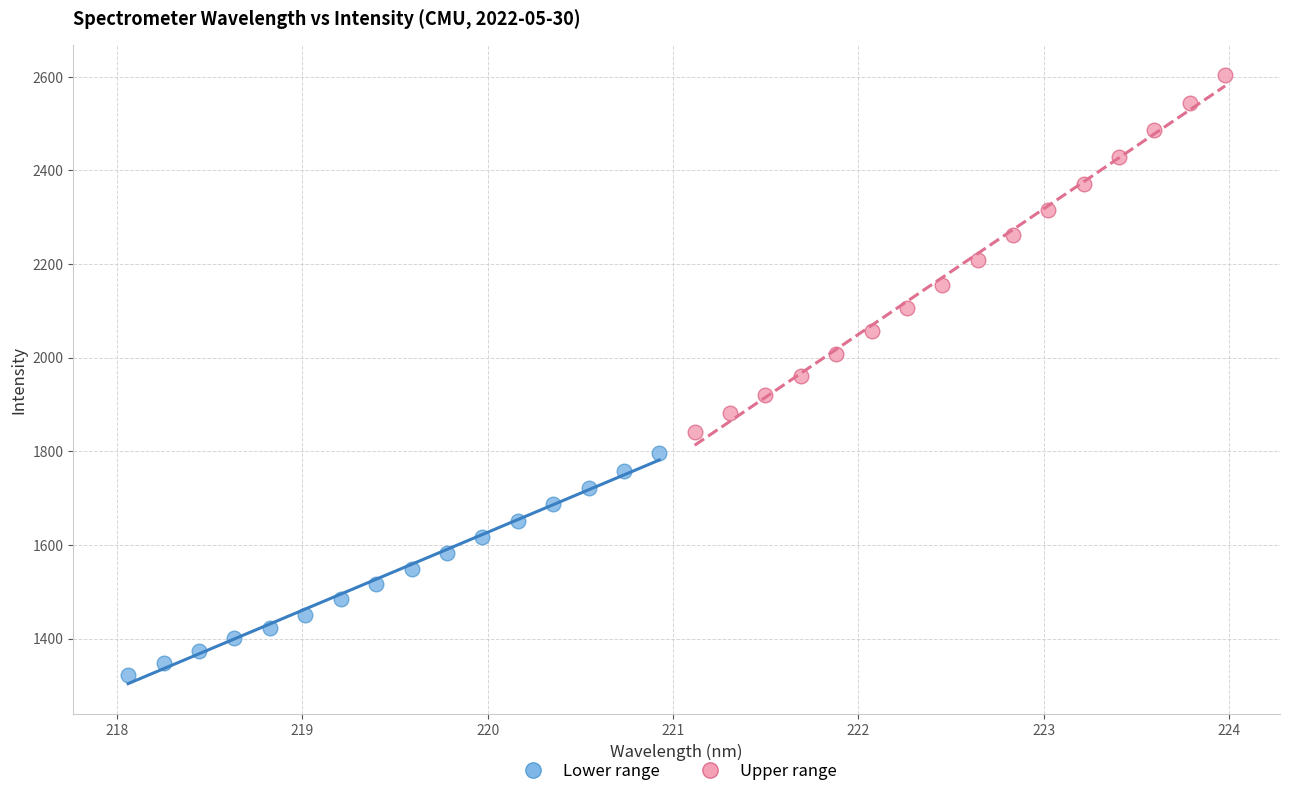

Which series has the largest Y range (max minus min)?

Upper range